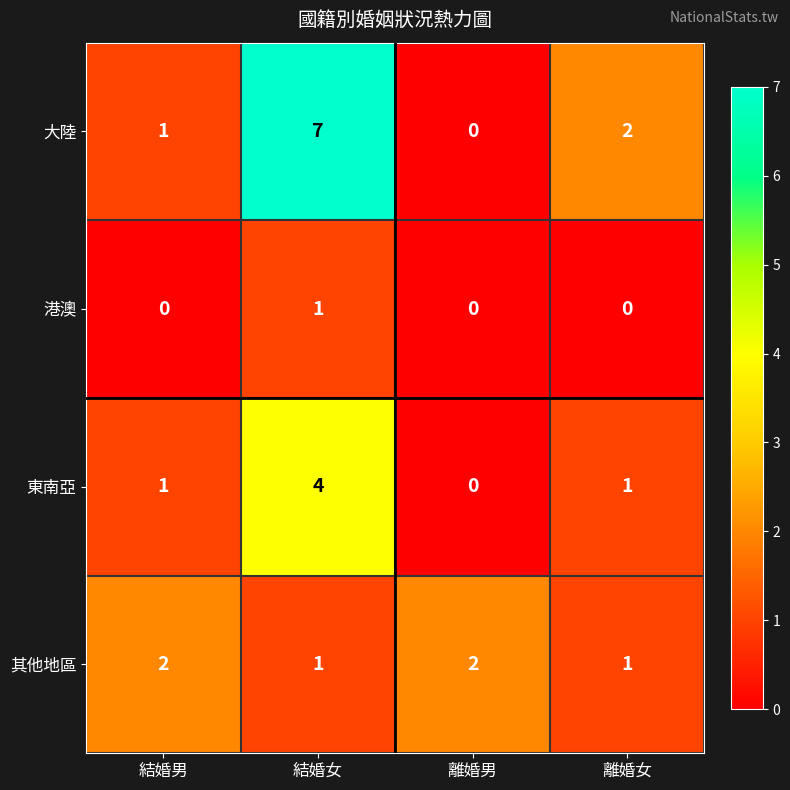

Reading left to right, transcribe all the data shown in this chart.

大陸: 1	7	0	2
港澳: 0	1	0	0
東南亞: 1	4	0	1
其他地區: 2	1	2	1